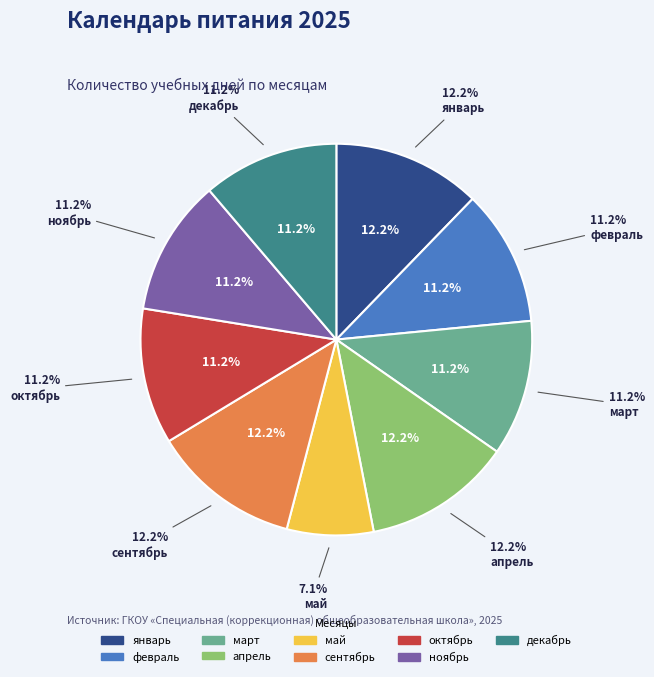

Does any single category account for the majority?

No